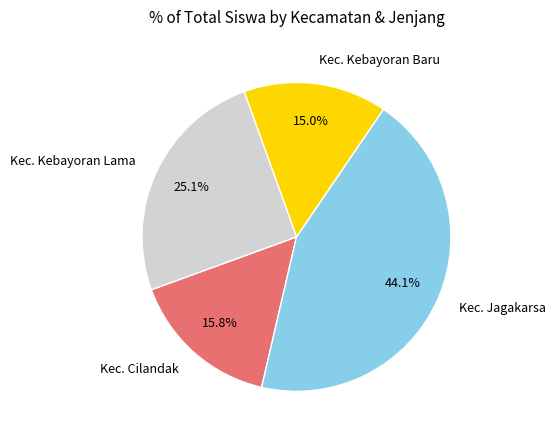

What is the smallest slice in the pie chart?

Kec. Kebayoran Baru